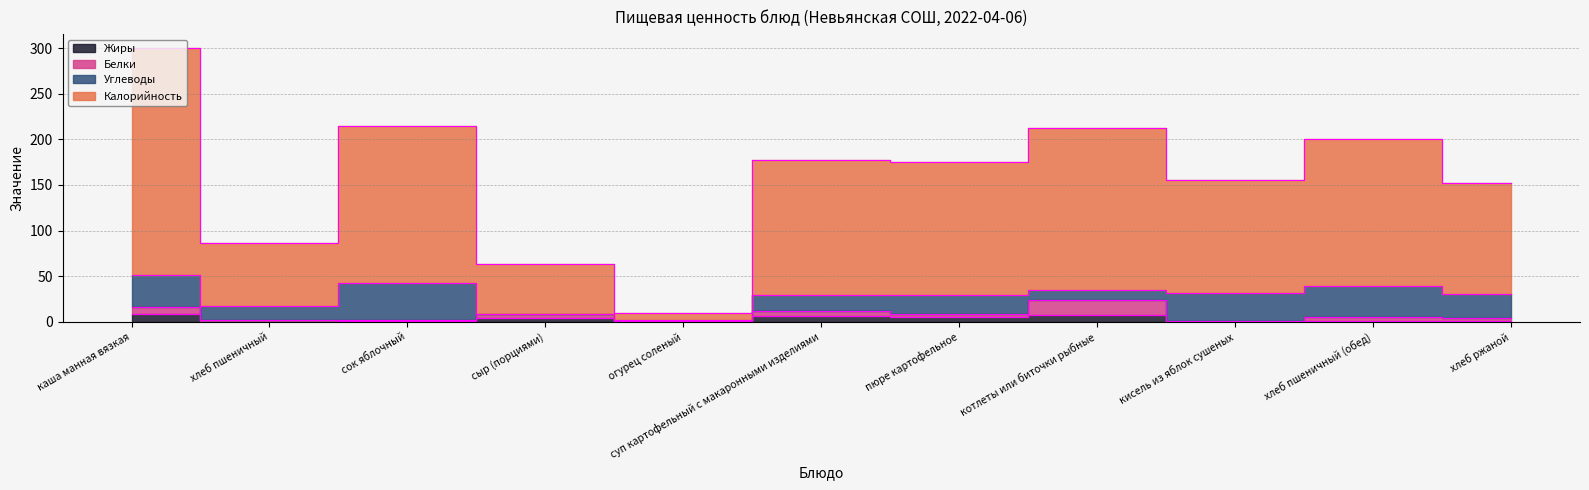

At which category does the chart reach its peak across all series?

каша манная вязкая